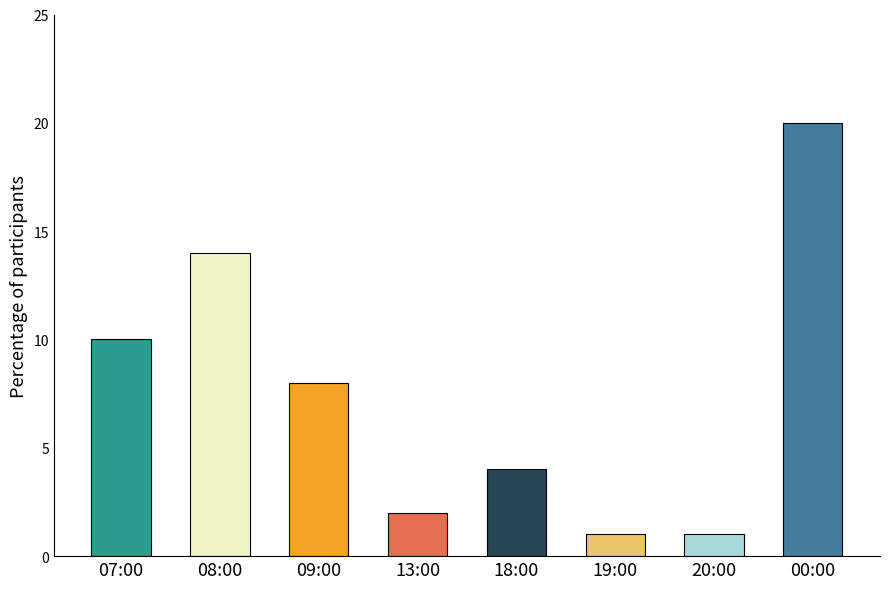

What is the sum of the values at 07:00 and 20:00?

11